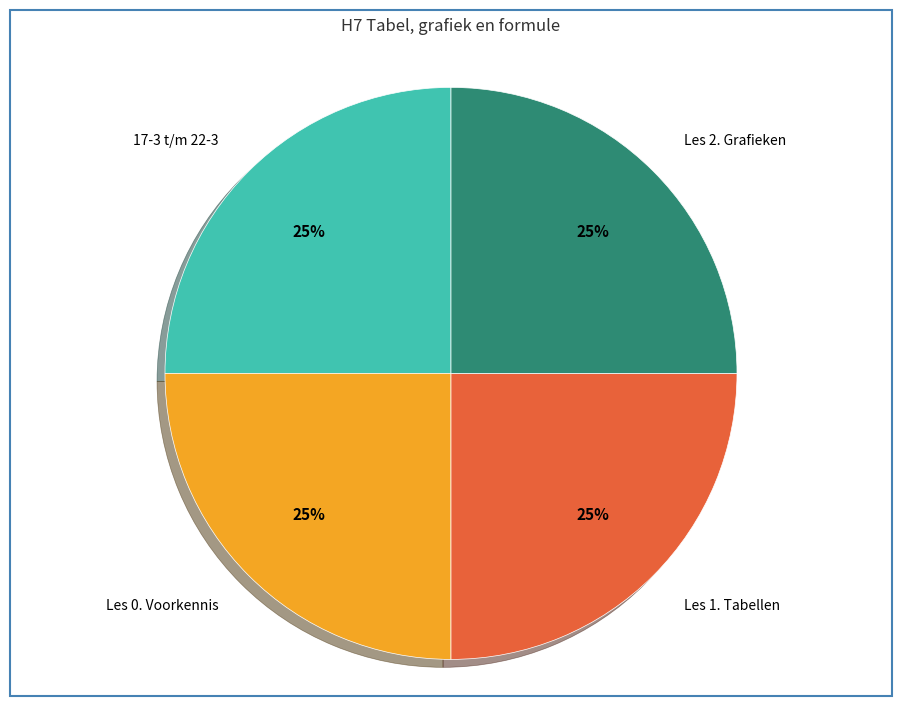

To the nearest percent, what portion does 17-3 t/m 22-3 represent?

25%